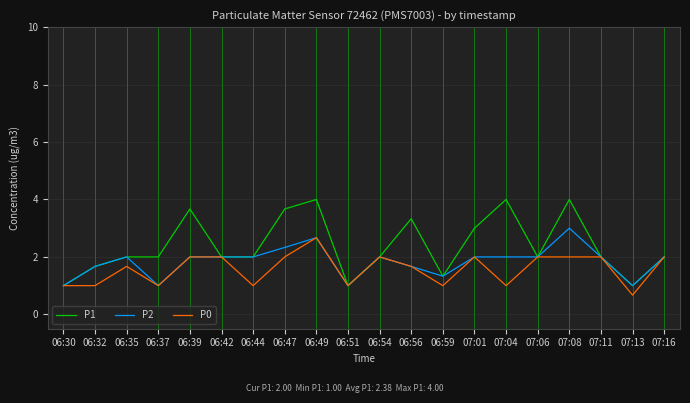

The P1 series shows 2.0 at 06:44. True or false?

True